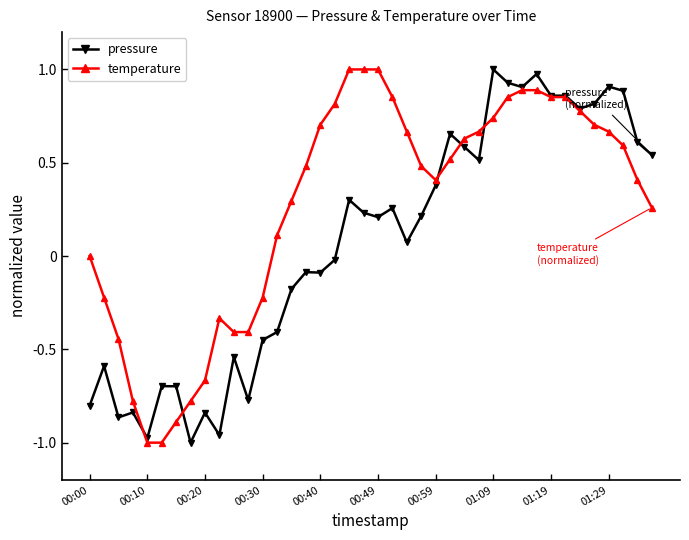

True or false: temperature has more than 0 interior local peaks.

True